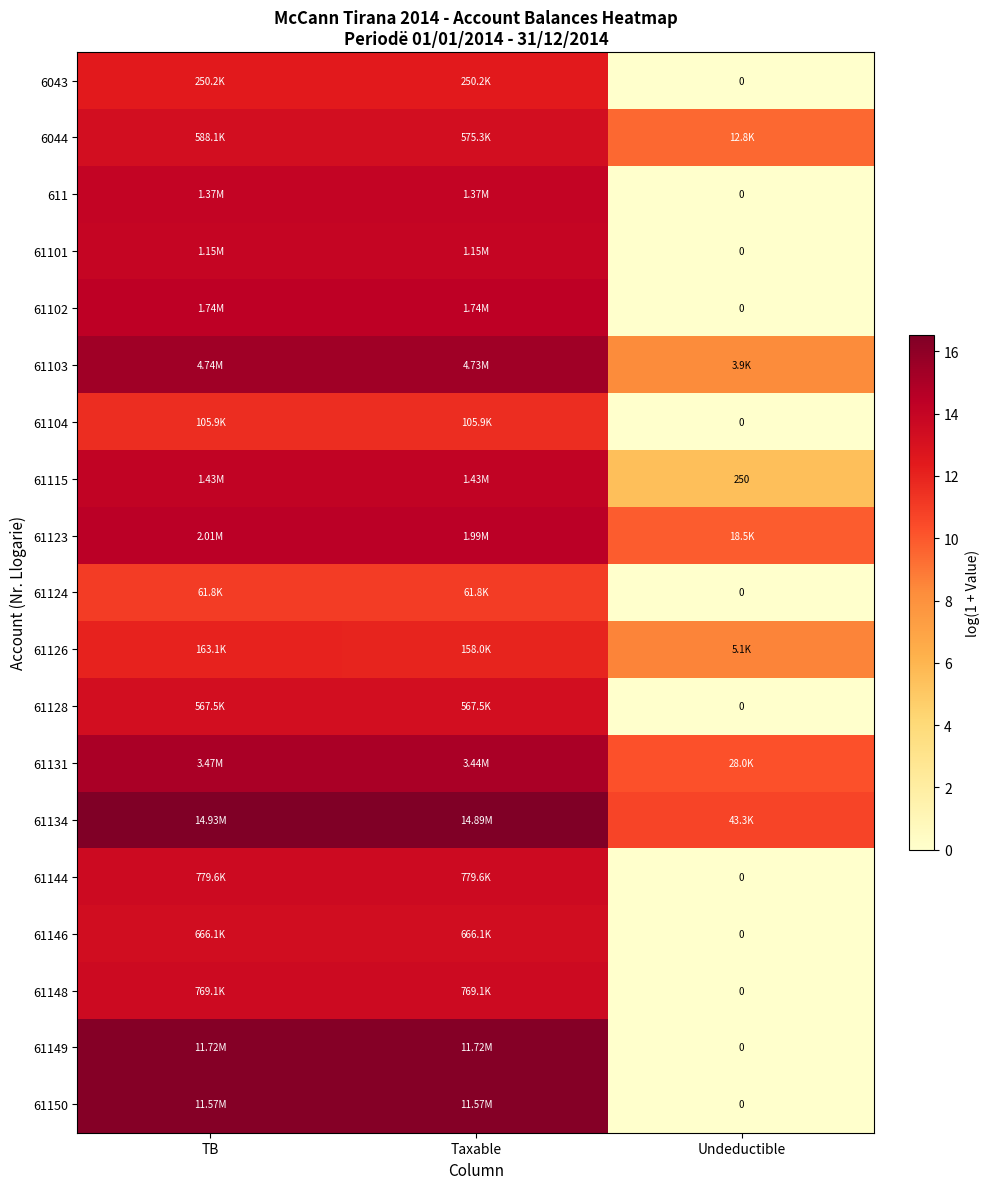

What is the sum of the 611 values at Undeductible and Taxable?

14.1